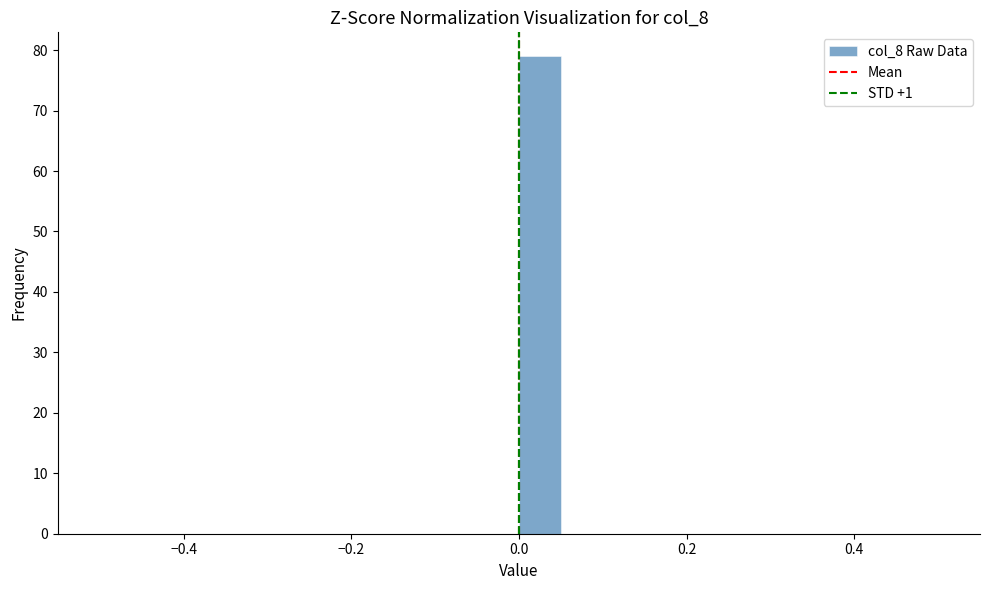

Read against the x-axis, roughly where is the centre of the tallest bar?

0.02